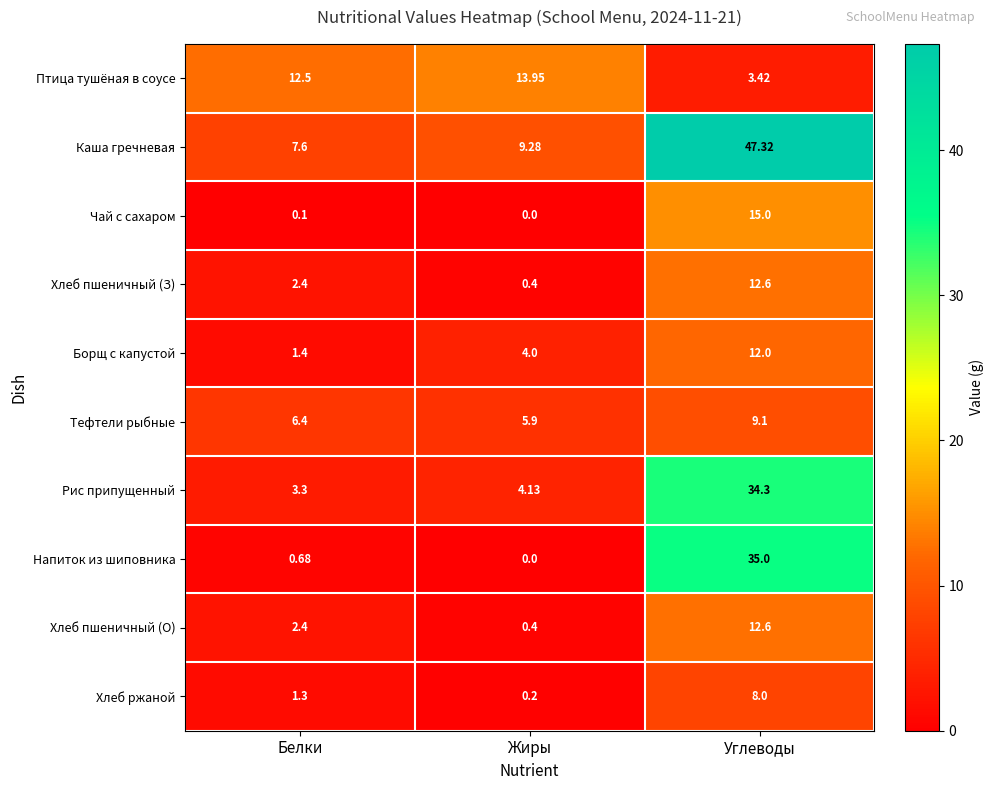

Which series has the largest range (max minus min)?

Каша гречневая